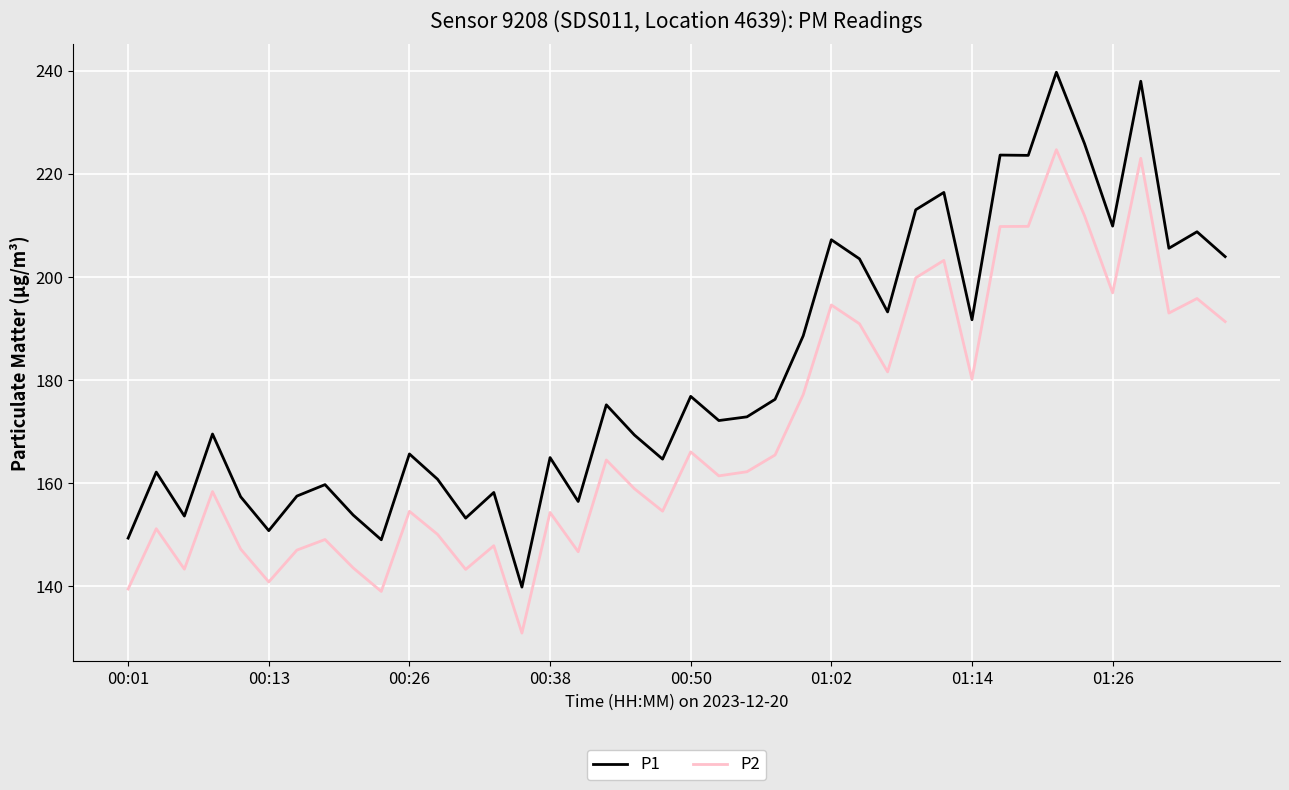

Which series has the largest range (max minus min)?

P1